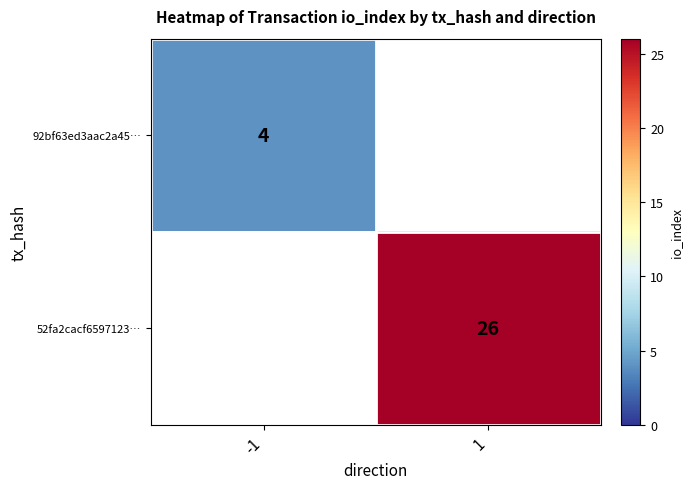

What is the approximate value of 92bf63ed3aac2a45… at -1?

4.0